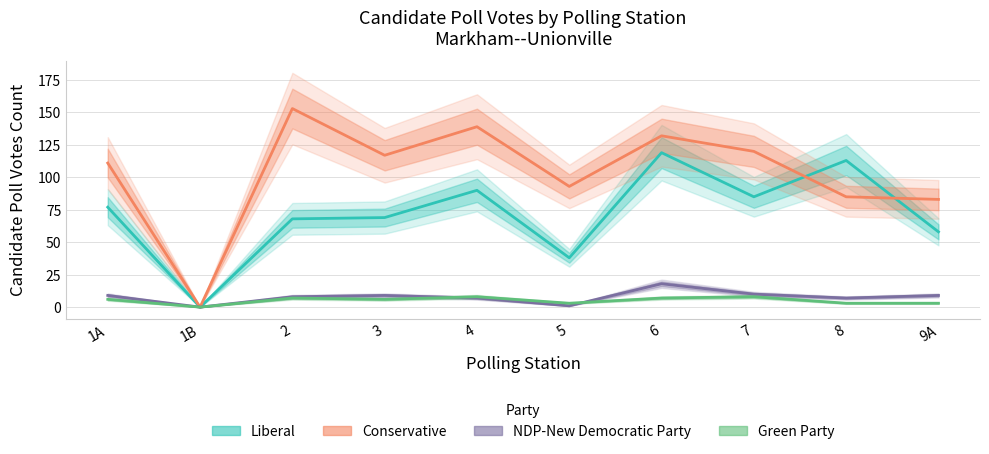

Which series has the largest total across all categories?

Conservative